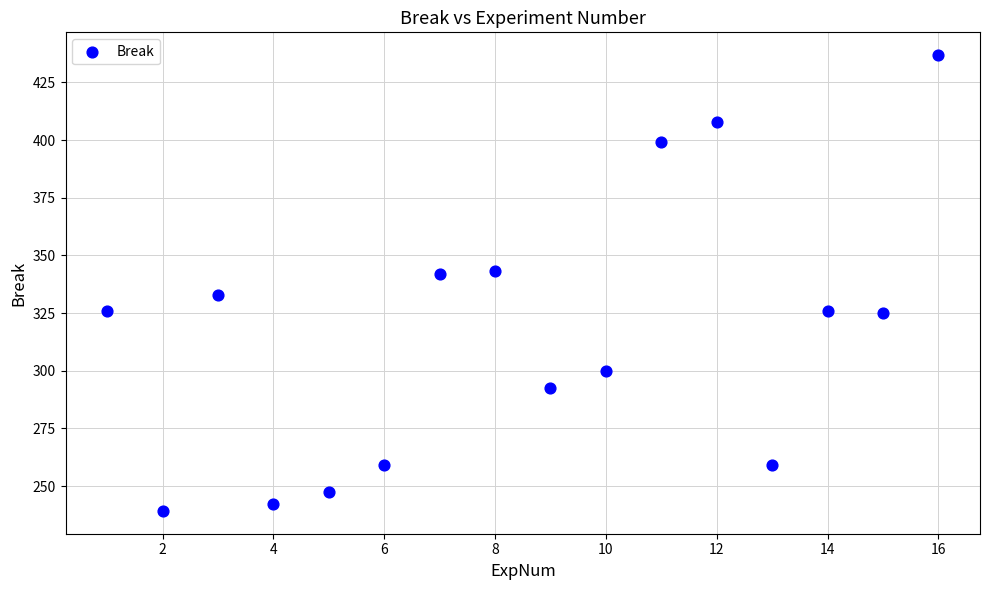

What is the range of X values (max minus min)?

15.0